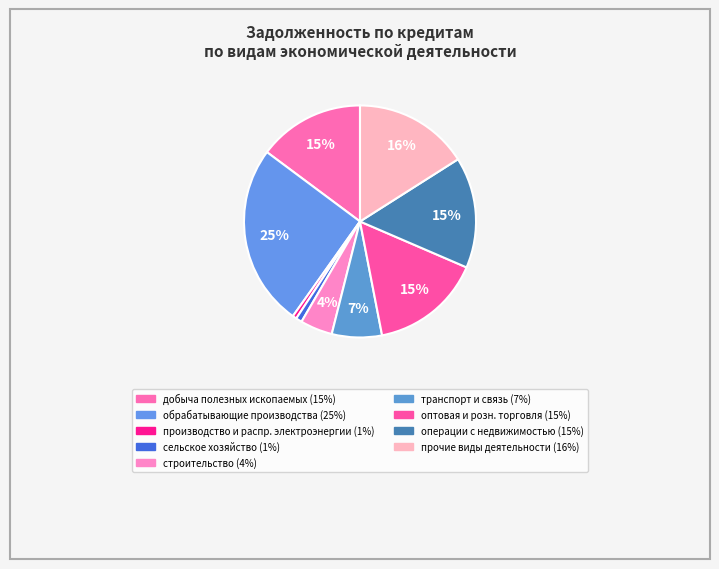

Is there any slice that represents more than half of the pie?

No